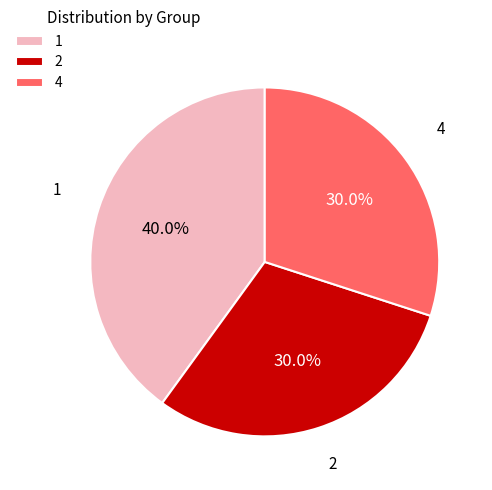

How many slices are in this pie chart?

3